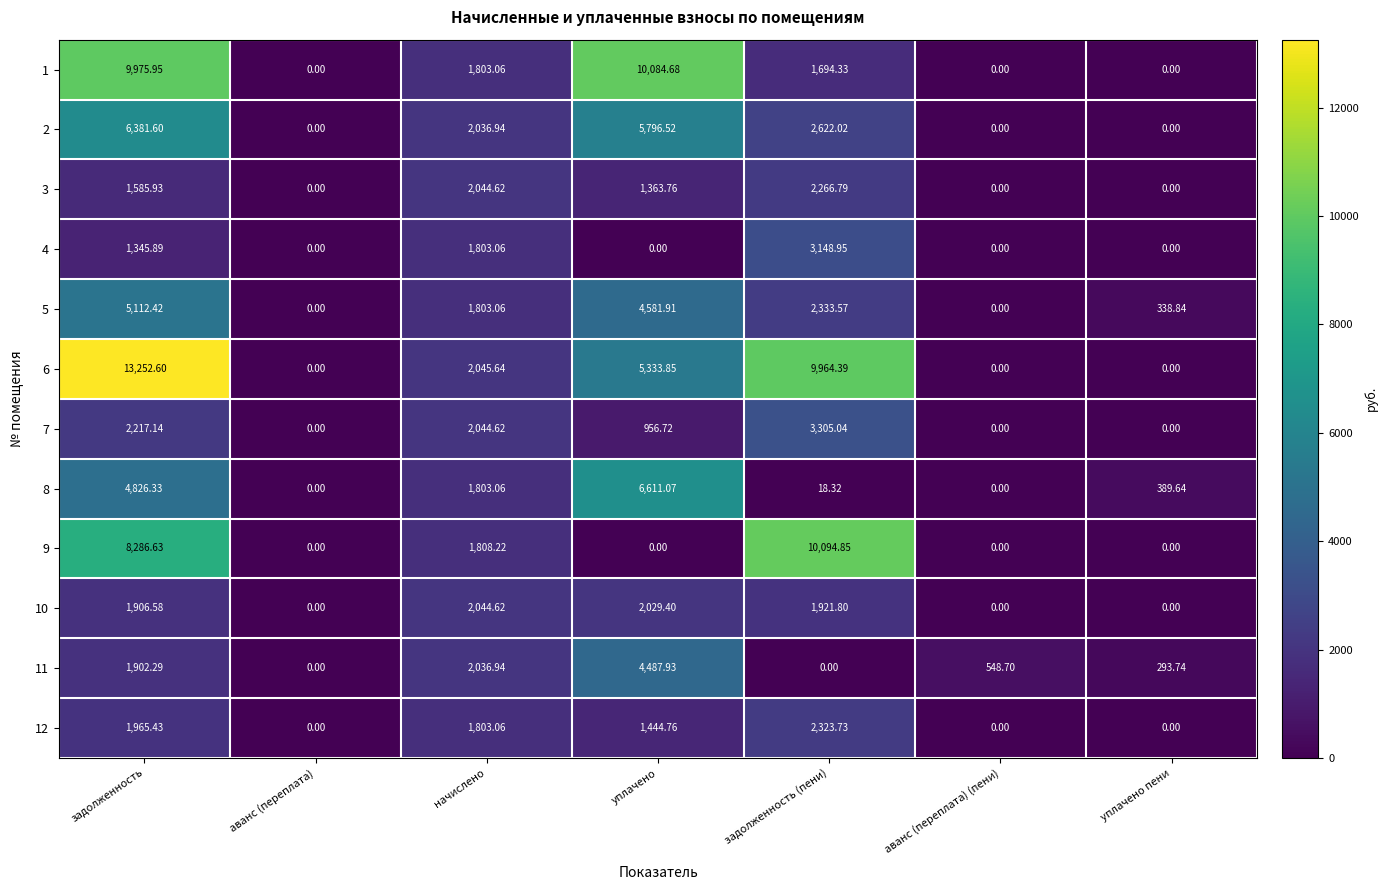

Count the number of categories in the chart.

7